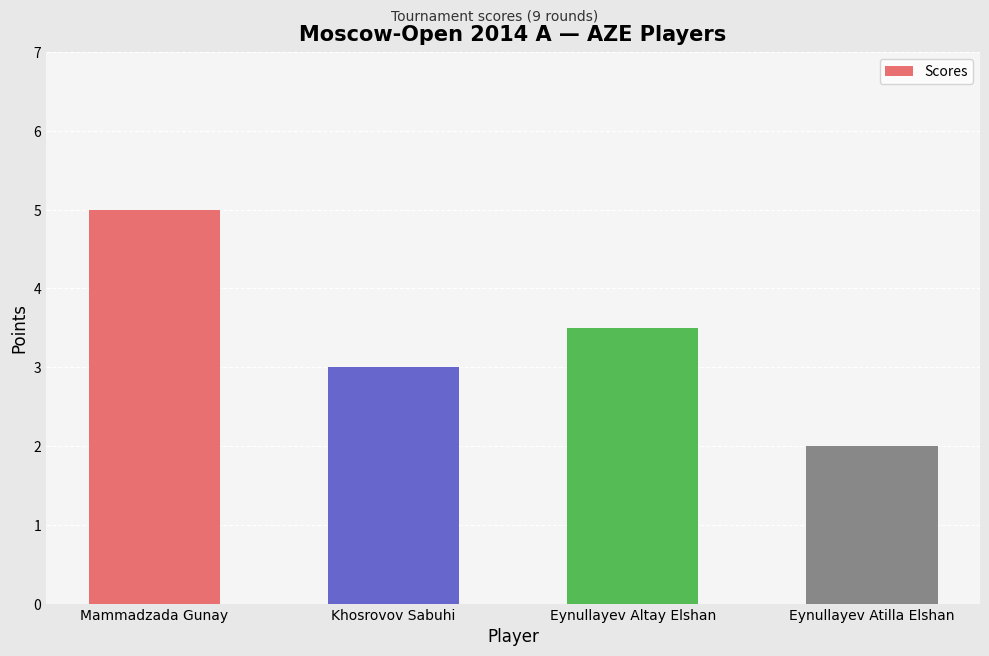

What is the label of the 1st bar from the right?

Eynullayev Atilla Elshan